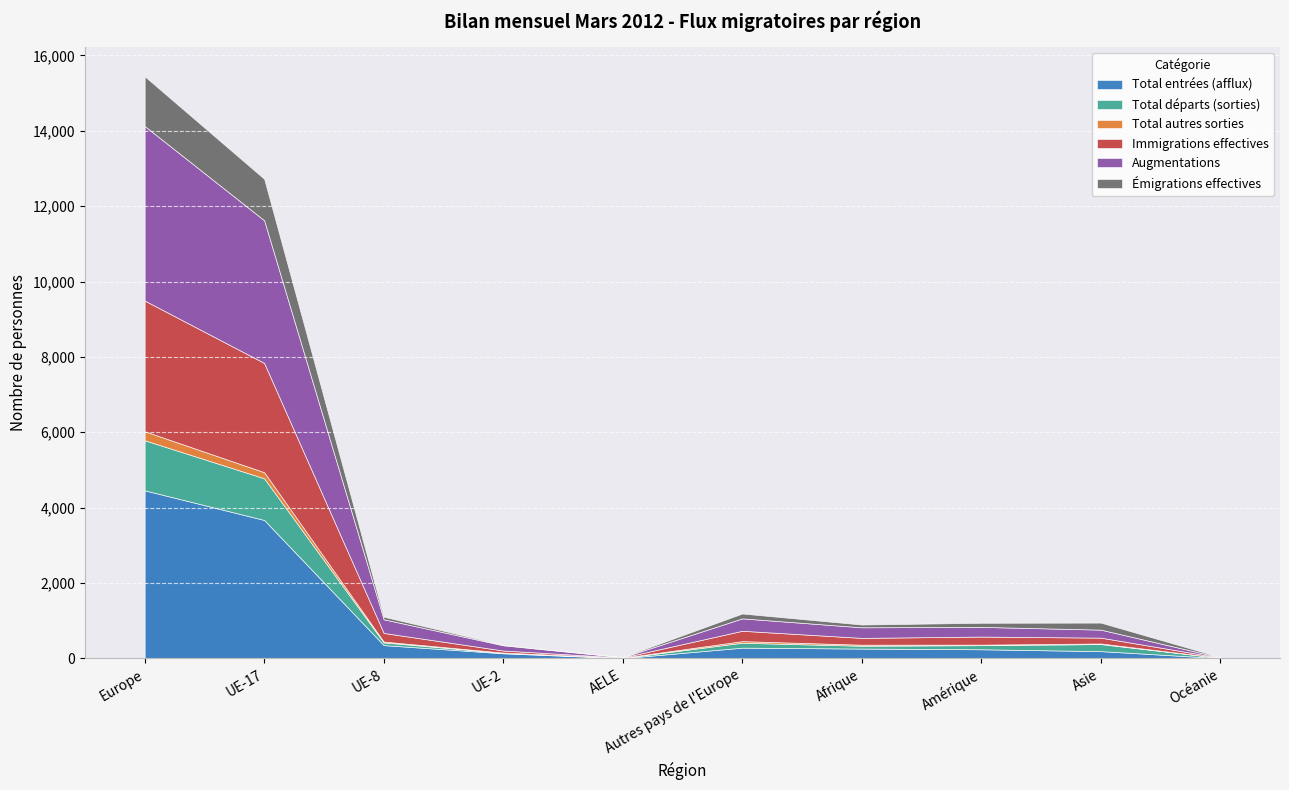

True or false: Total départs (sorties) has more than 1 points higher than both neighbors.

True